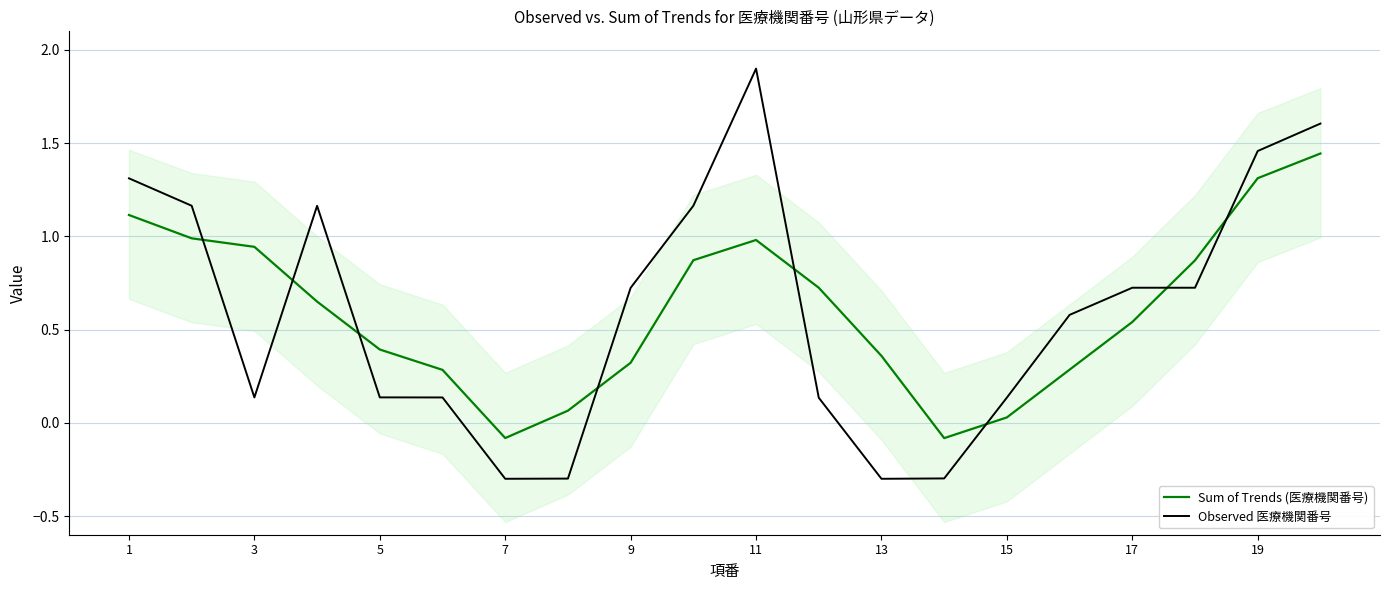

True or false: Sum of Trends (医療機関番号) has more than 2 points higher than both neighbors.

False